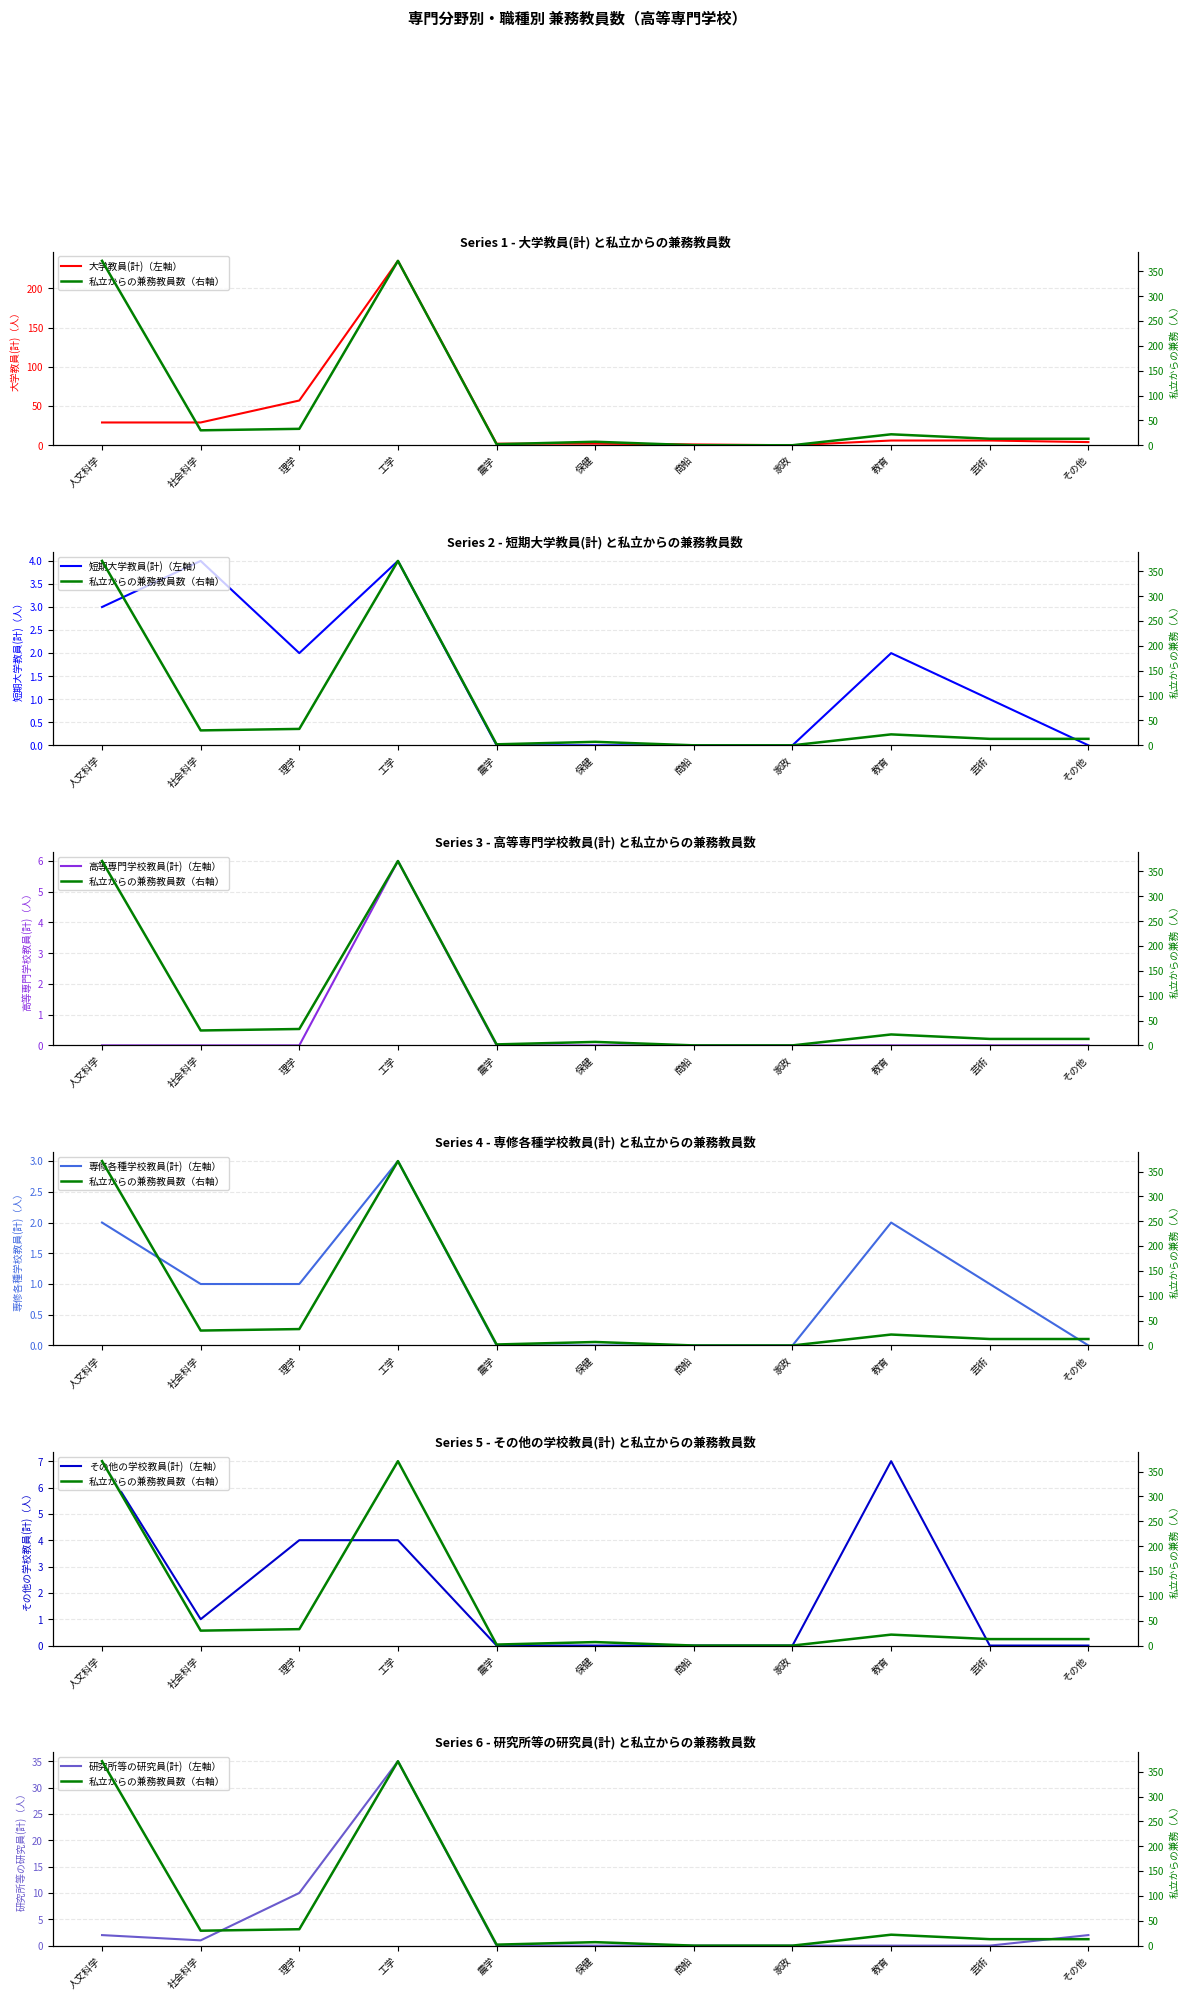

Reading right to left, list all the values displayed in this chart.

大学教員(計): 4	6	6	0	1	2	2	235	57	29	29
短期大学教員(計): 0	1	2	0	0	0	0	4	2	4	3
高等専門学校教員(計): 0	0	0	0	0	0	0	6	0	0	0
専修各種学校教員(計): 0	1	2	0	0	0	0	3	1	1	2
その他の学校教員(計): 0	0	7	0	0	0	0	4	4	1	7
研究所等の研究員(計): 2	0	0	0	0	0	0	35	10	1	2